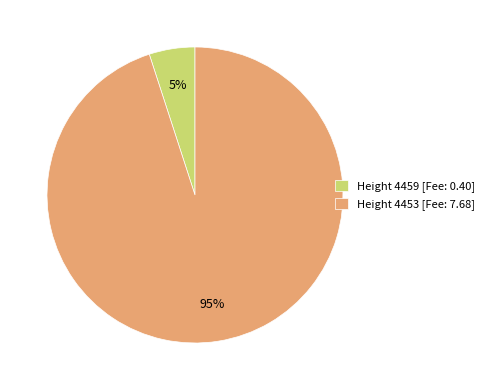

What percentage is the Height 4453 slice, to the nearest percent?

95%